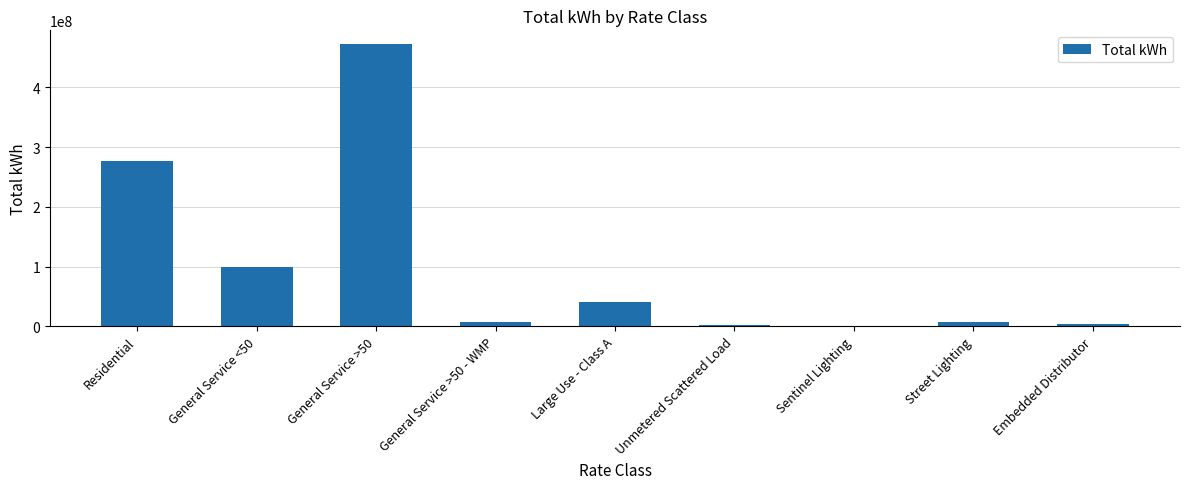

Is it true that the value at Residential is 277476009.2?

True